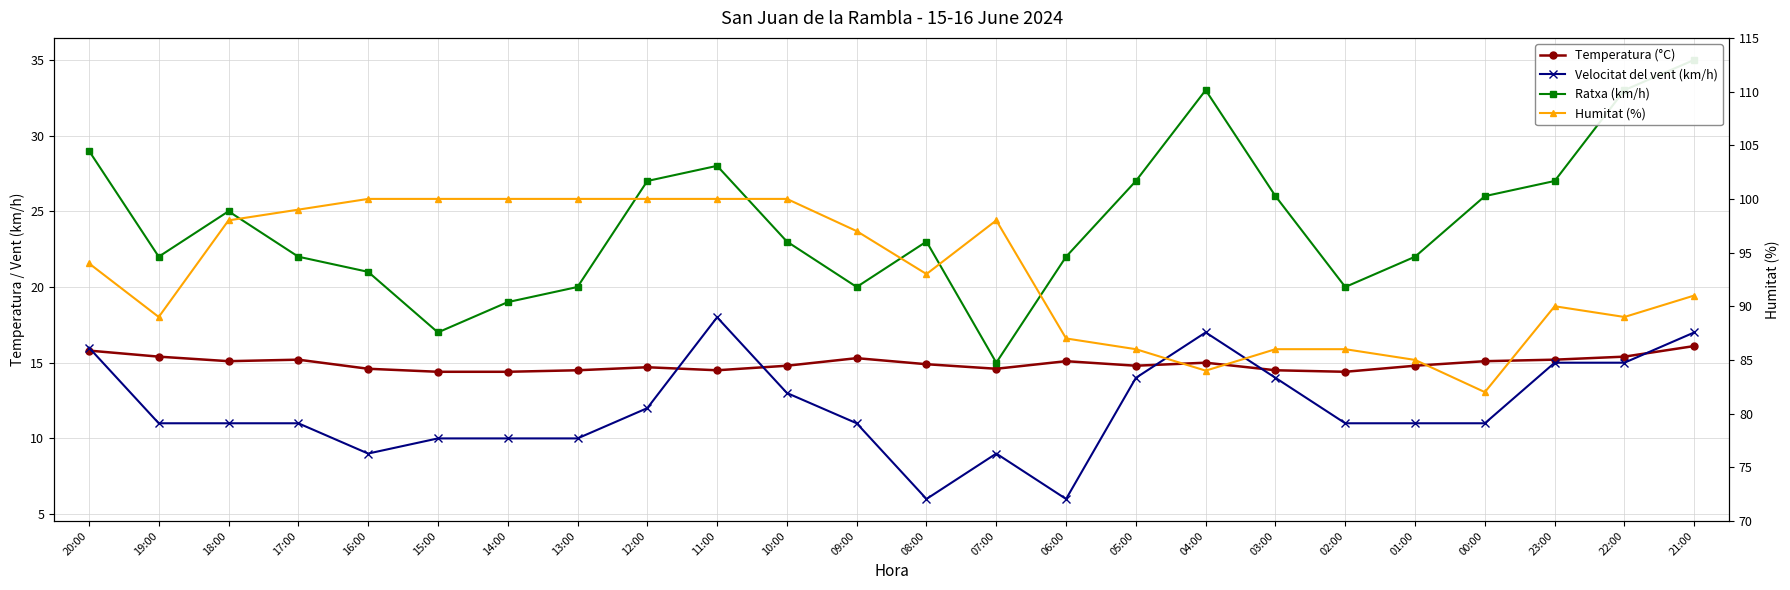

List the labels in order of Humitat (%) value, largest first.

16:00, 15:00, 14:00, 13:00, 12:00, 11:00, 10:00, 17:00, 18:00, 07:00, 09:00, 20:00, 08:00, 21:00, 23:00, 19:00, 22:00, 06:00, 05:00, 03:00, 02:00, 01:00, 04:00, 00:00